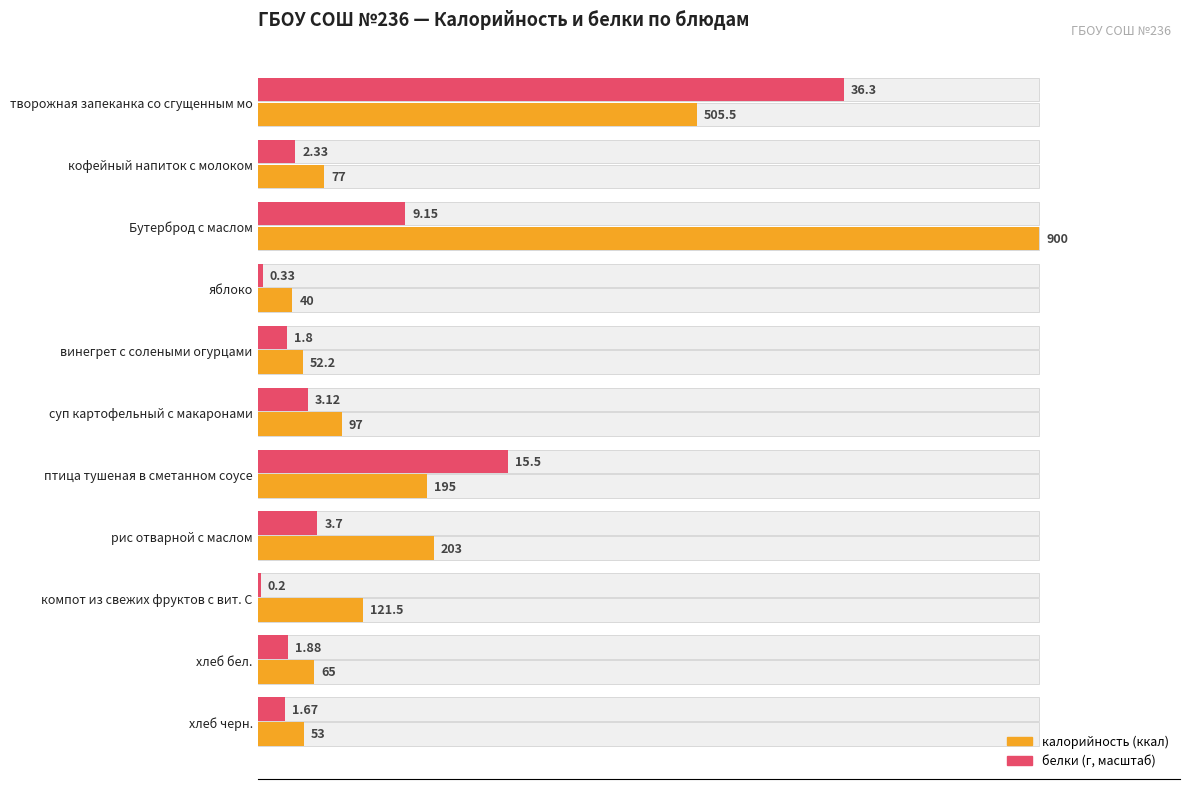

The value of белки at хлеб черн. is 16.9. True or false?

False